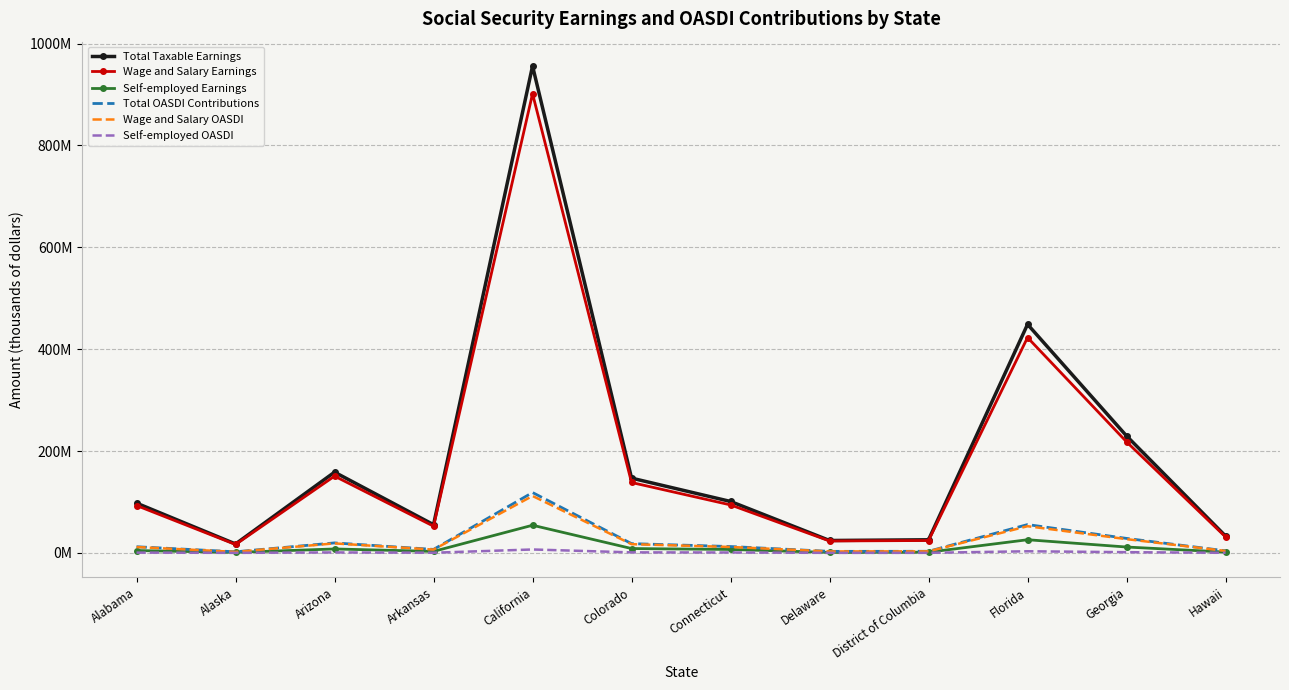

What is the total value across all series at California?

2149180954